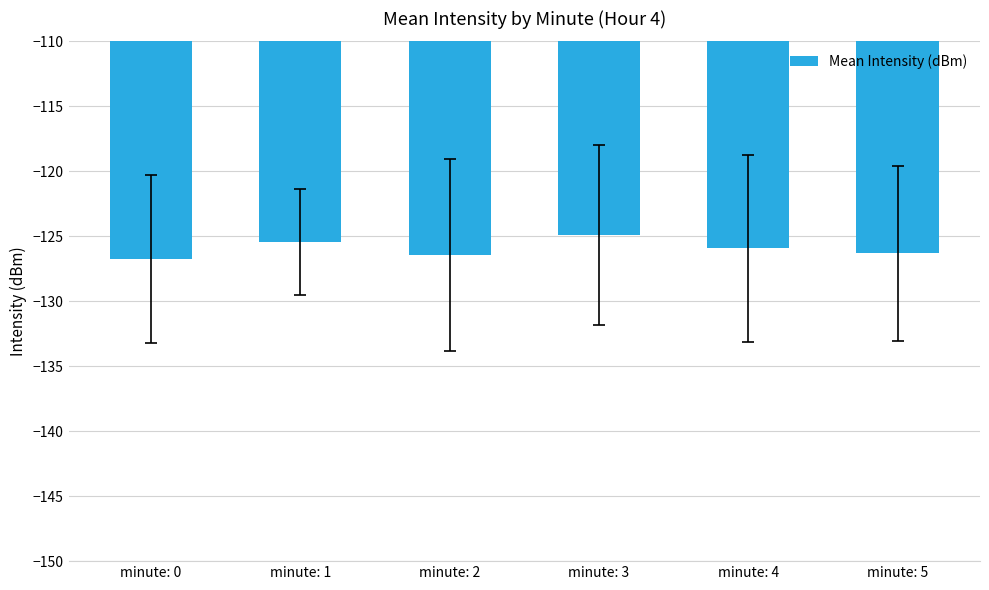

Is it true that the value at minute: 0 is -126.7?

True